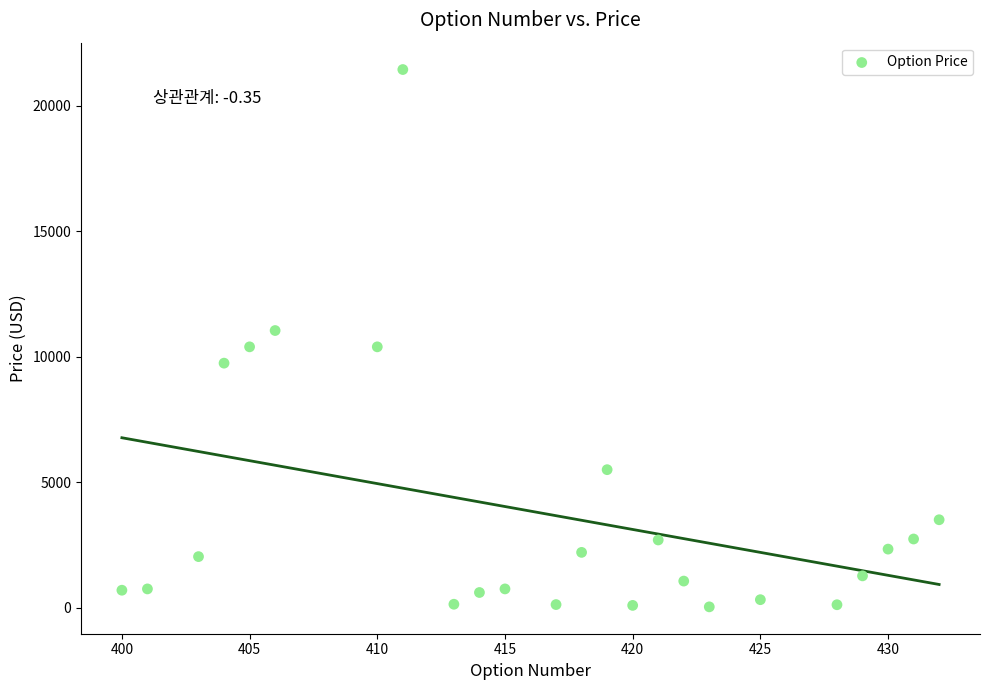

What is the range of X values (max minus min)?

32.0